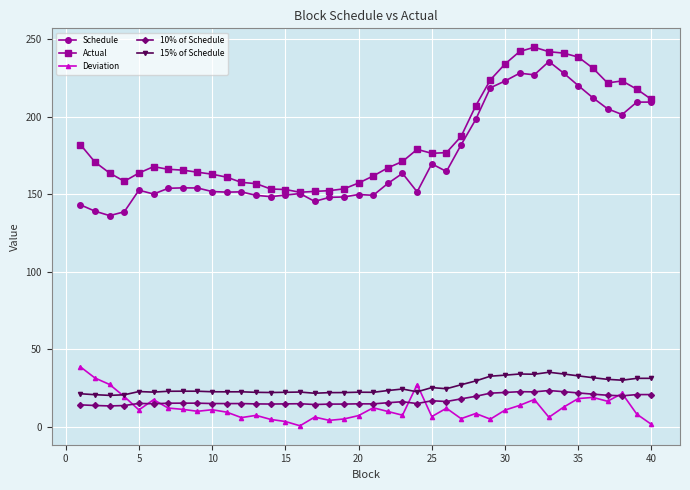

Which series has the largest total across all categories?

Actual